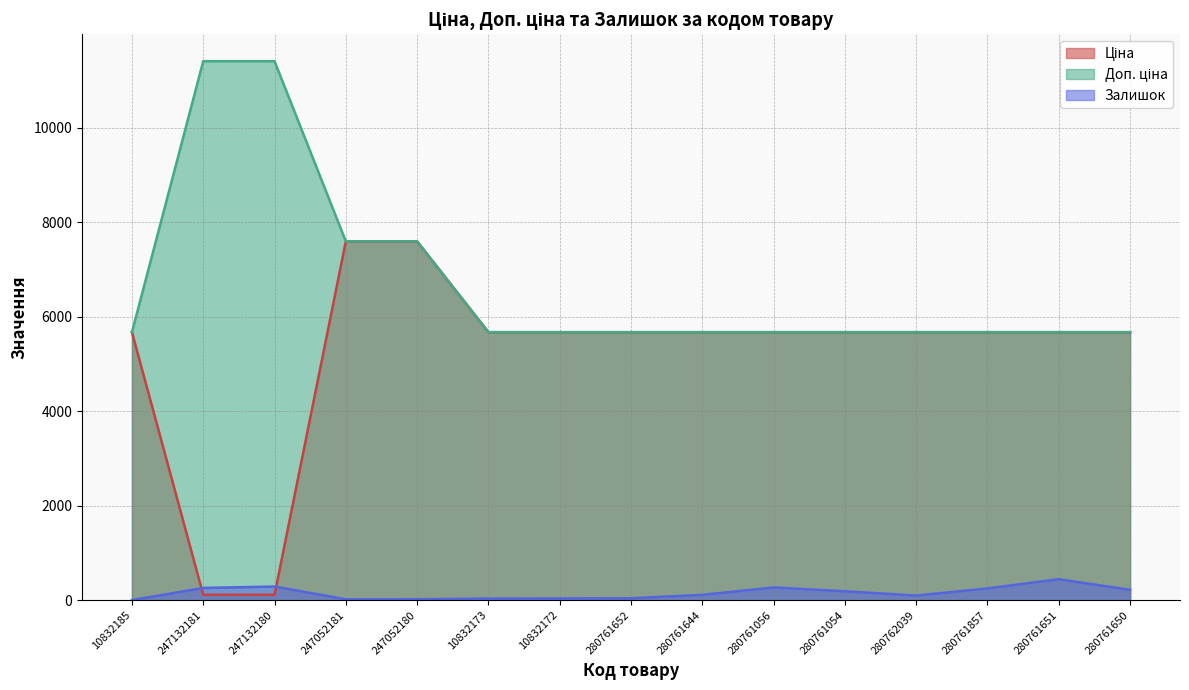

What is the spread (max minus min) of values at 280761644?

5559.8